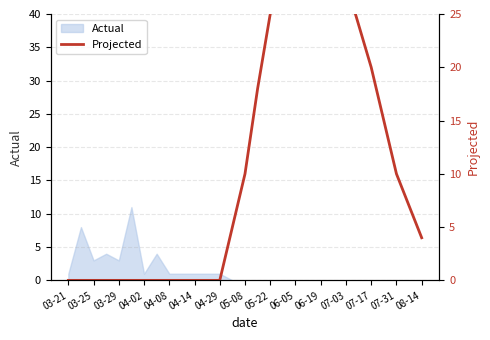

What is the maximum value for Actual?

11